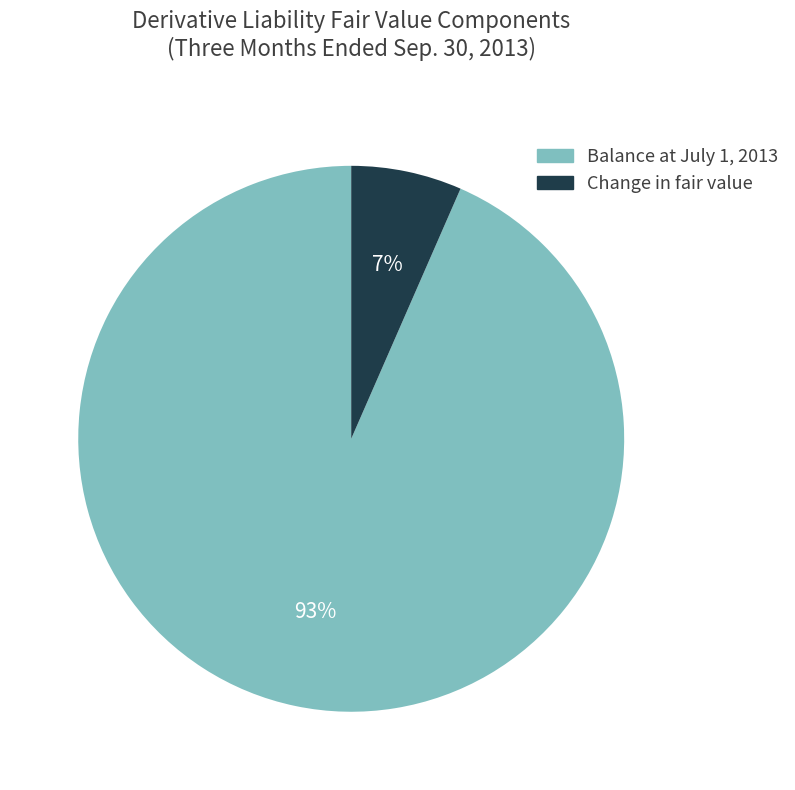

True or false: Change in fair value accounts for 7% of the total.

True